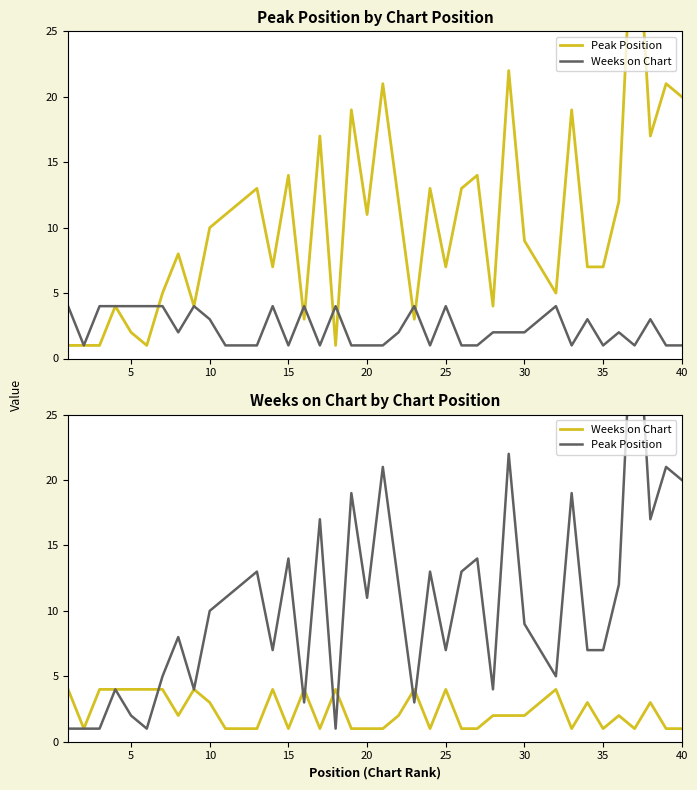

What is the maximum value shown in the chart?

37